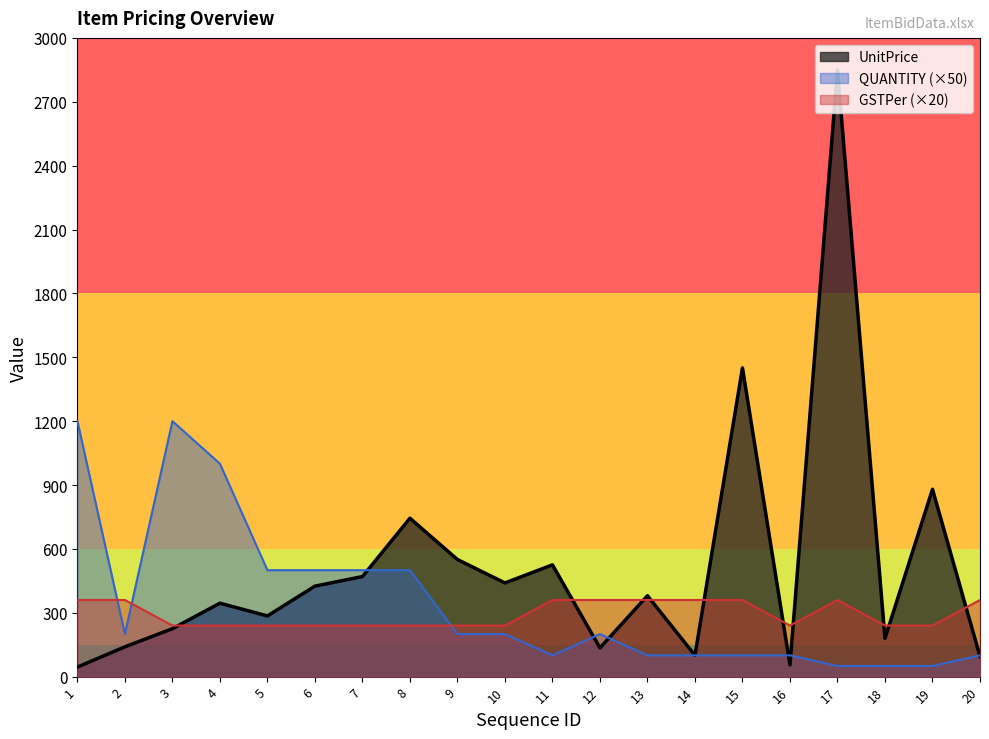

What is the total value across all series at 12?

695